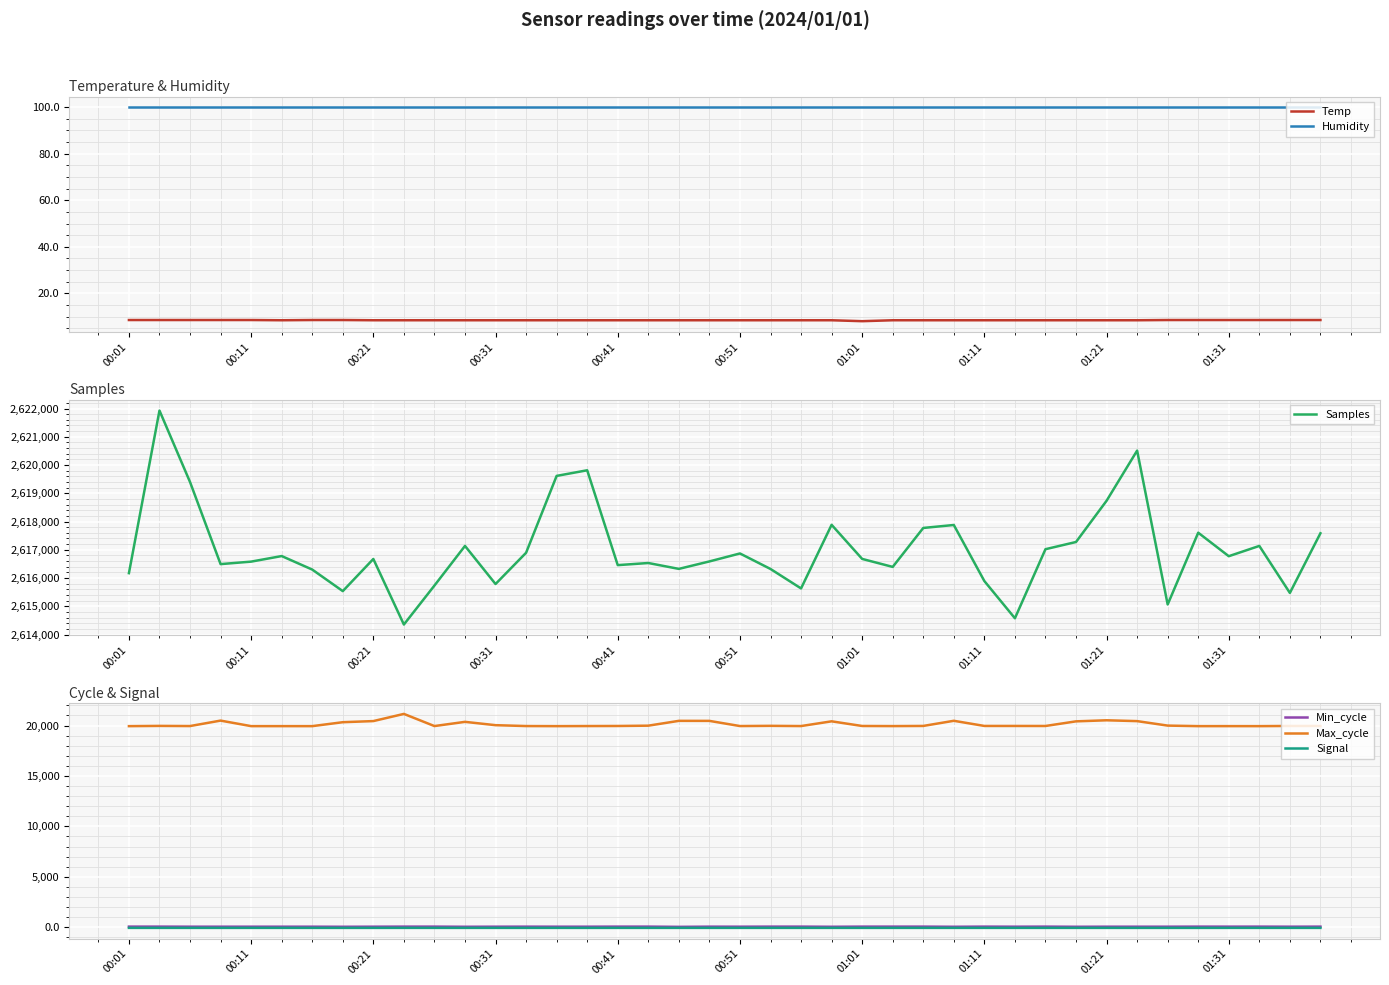

Which series has the largest total across all categories?

Samples